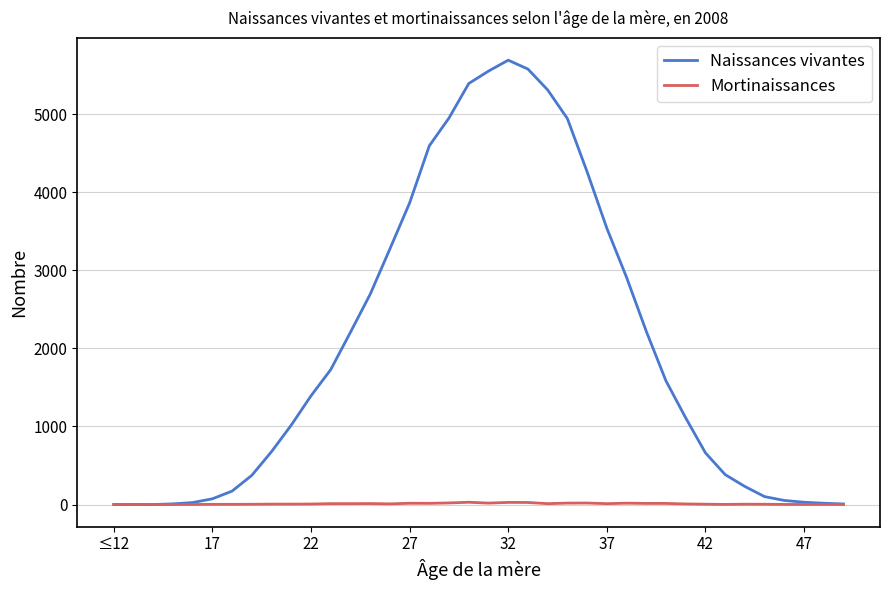

Which series has the largest total across all categories?

Naissances vivantes